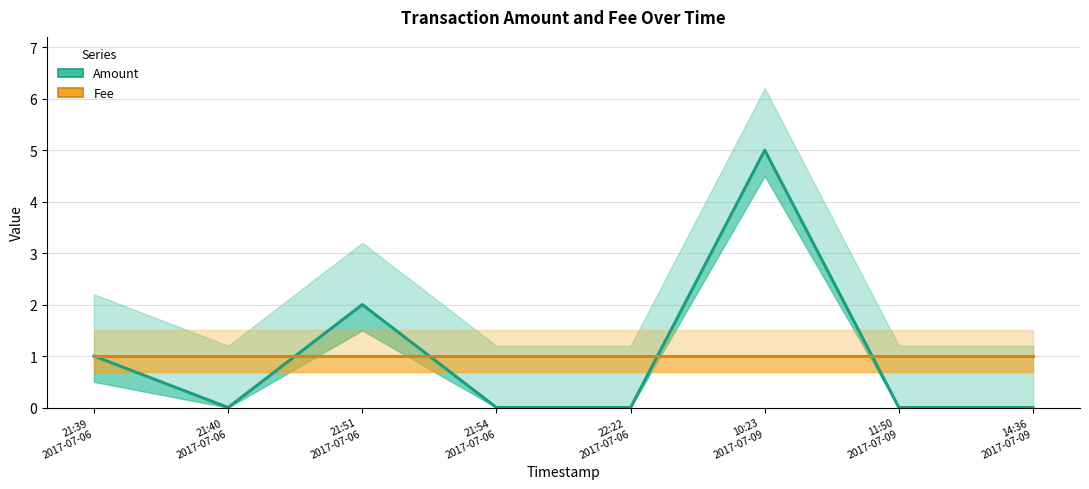

How many lines are shown in the chart?

2